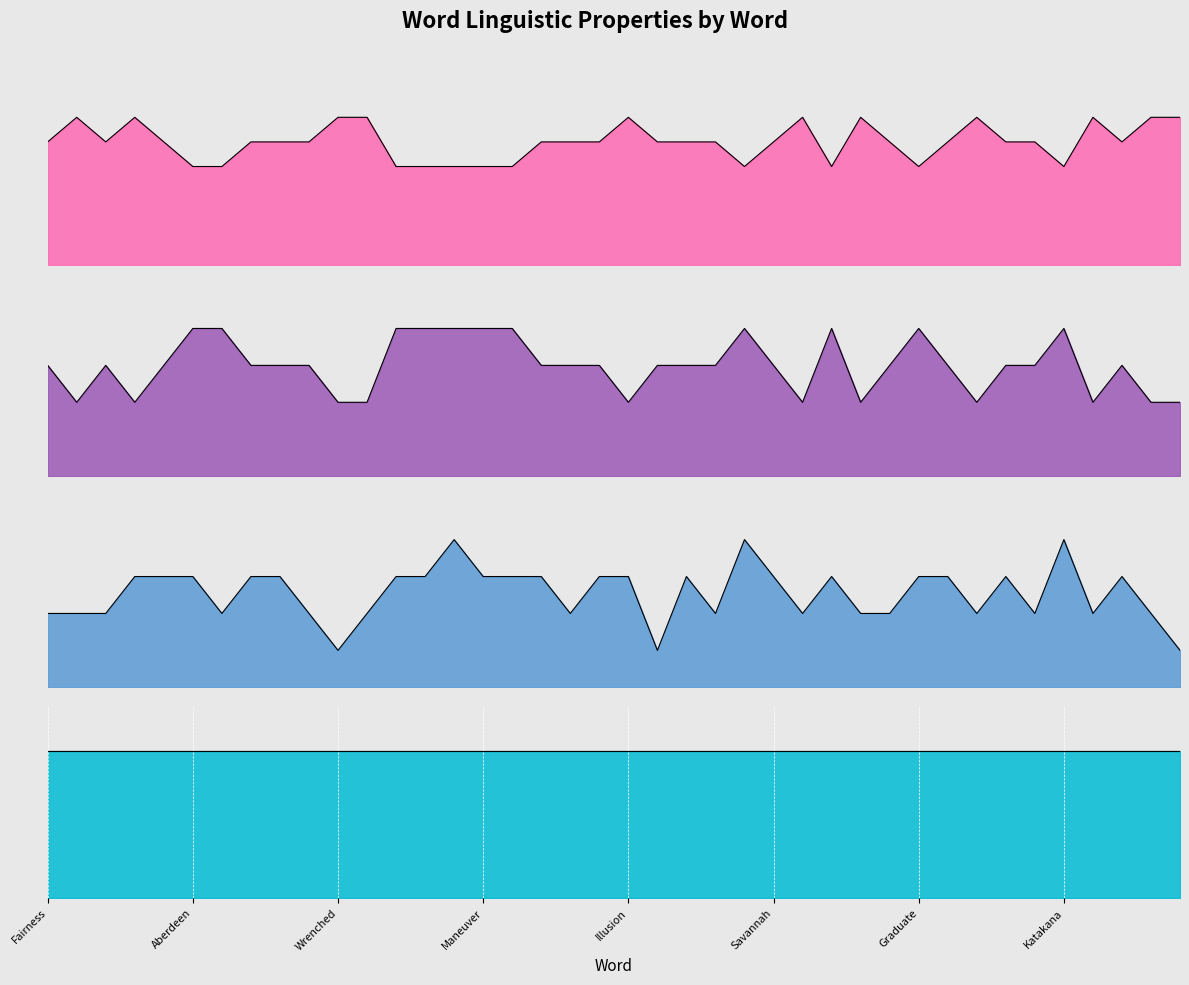

Reading right to left, what are all the values shown in this chart?

consonants: Straight=6	Clothing=6	Carnival=5	Stranger=6	Katakana=4	Meanness=5	Skeleton=5	Congress=6	Diamonds=5	Graduate=4	Coughing=5	Struggle=6	Caroline=4	Watching=6	Savannah=5	Canadian=4	Sapphire=5	Flamingo=5	Thoughts=5	Illusion=6	Exchange=5	Hopeless=5	Harrison=5	Advocate=4	Maneuver=4	Equality=4	Creation=4	Patience=4	Distress=6	Wrenched=6	Learning=5	December=5	Internet=5	Pleasure=4	Aberdeen=4	Alphabet=5	Hydrogen=6	Pressure=5	Thinking=6	Fairness=5
vowels: Straight=2	Clothing=2	Carnival=3	Stranger=2	Katakana=4	Meanness=3	Skeleton=3	Congress=2	Diamonds=3	Graduate=4	Coughing=3	Struggle=2	Caroline=4	Watching=2	Savannah=3	Canadian=4	Sapphire=3	Flamingo=3	Thoughts=3	Illusion=2	Exchange=3	Hopeless=3	Harrison=3	Advocate=4	Maneuver=4	Equality=4	Creation=4	Patience=4	Distress=2	Wrenched=2	Learning=3	December=3	Internet=3	Pleasure=4	Aberdeen=4	Alphabet=3	Hydrogen=2	Pressure=3	Thinking=2	Fairness=3
syllables: Straight=1	Clothing=2	Carnival=3	Stranger=2	Katakana=4	Meanness=2	Skeleton=3	Congress=2	Diamonds=3	Graduate=3	Coughing=2	Struggle=2	Caroline=3	Watching=2	Savannah=3	Canadian=4	Sapphire=2	Flamingo=3	Thoughts=1	Illusion=3	Exchange=3	Hopeless=2	Harrison=3	Advocate=3	Maneuver=3	Equality=4	Creation=3	Patience=3	Distress=2	Wrenched=1	Learning=2	December=3	Internet=3	Pleasure=2	Aberdeen=3	Alphabet=3	Hydrogen=3	Pressure=2	Thinking=2	Fairness=2